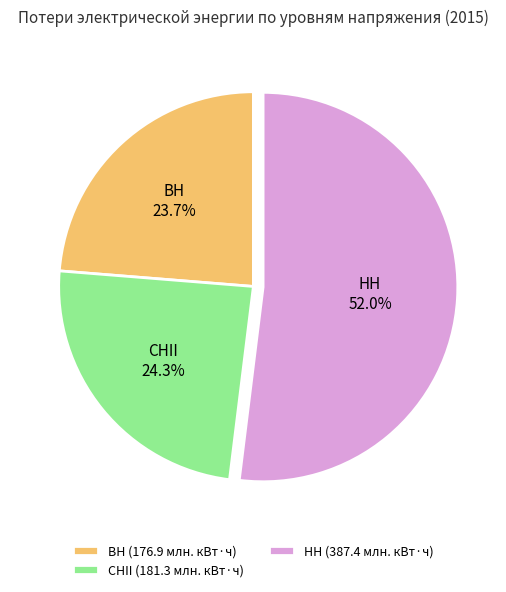

To the nearest percent, what is the difference between the largest and smallest slice percentages?

28%